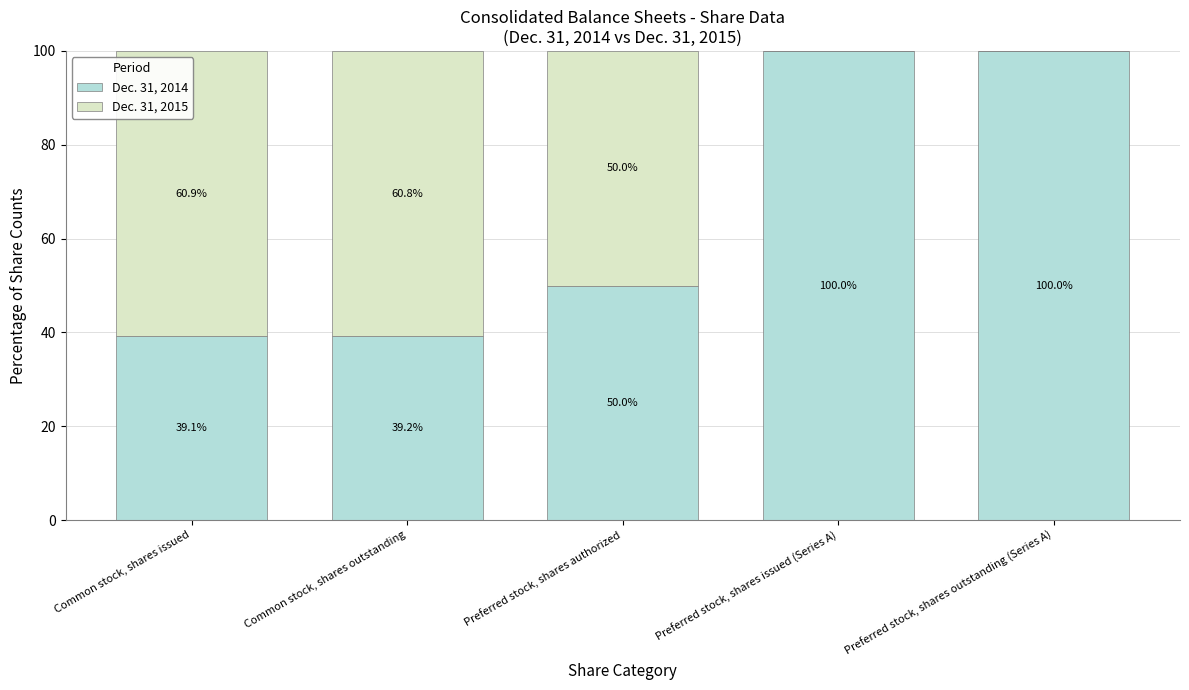

Reading left to right, what are the values for Dec. 31, 2014?

Common stock, shares issued=39.1	Common stock, shares outstanding=39.2	Preferred stock, shares authorized=50.0	Preferred stock, shares issued (Series A)=100.0	Preferred stock, shares outstanding (Series A)=100.0